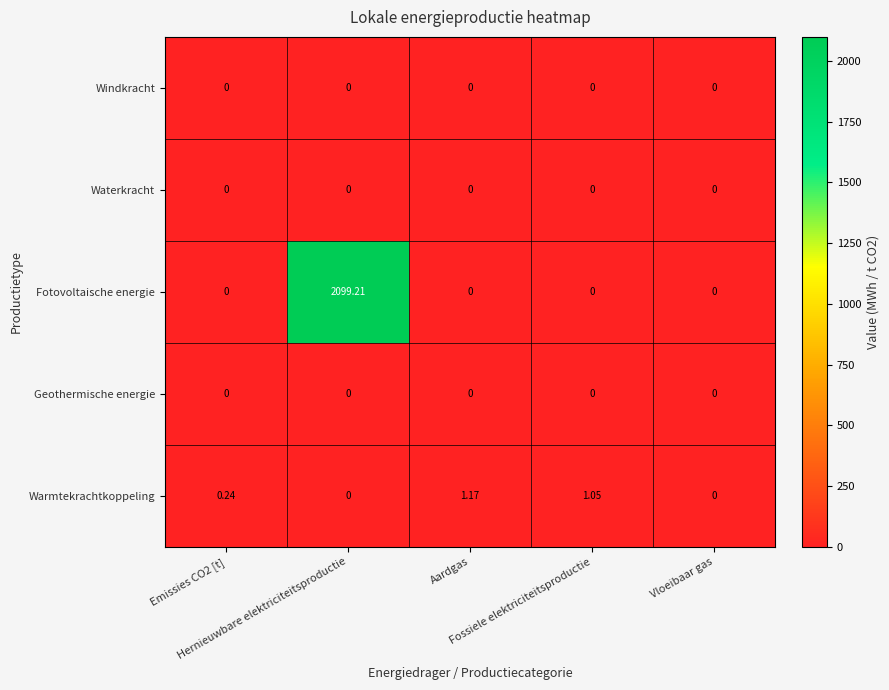

Which series has the largest total across all categories?

Fotovoltaische energie